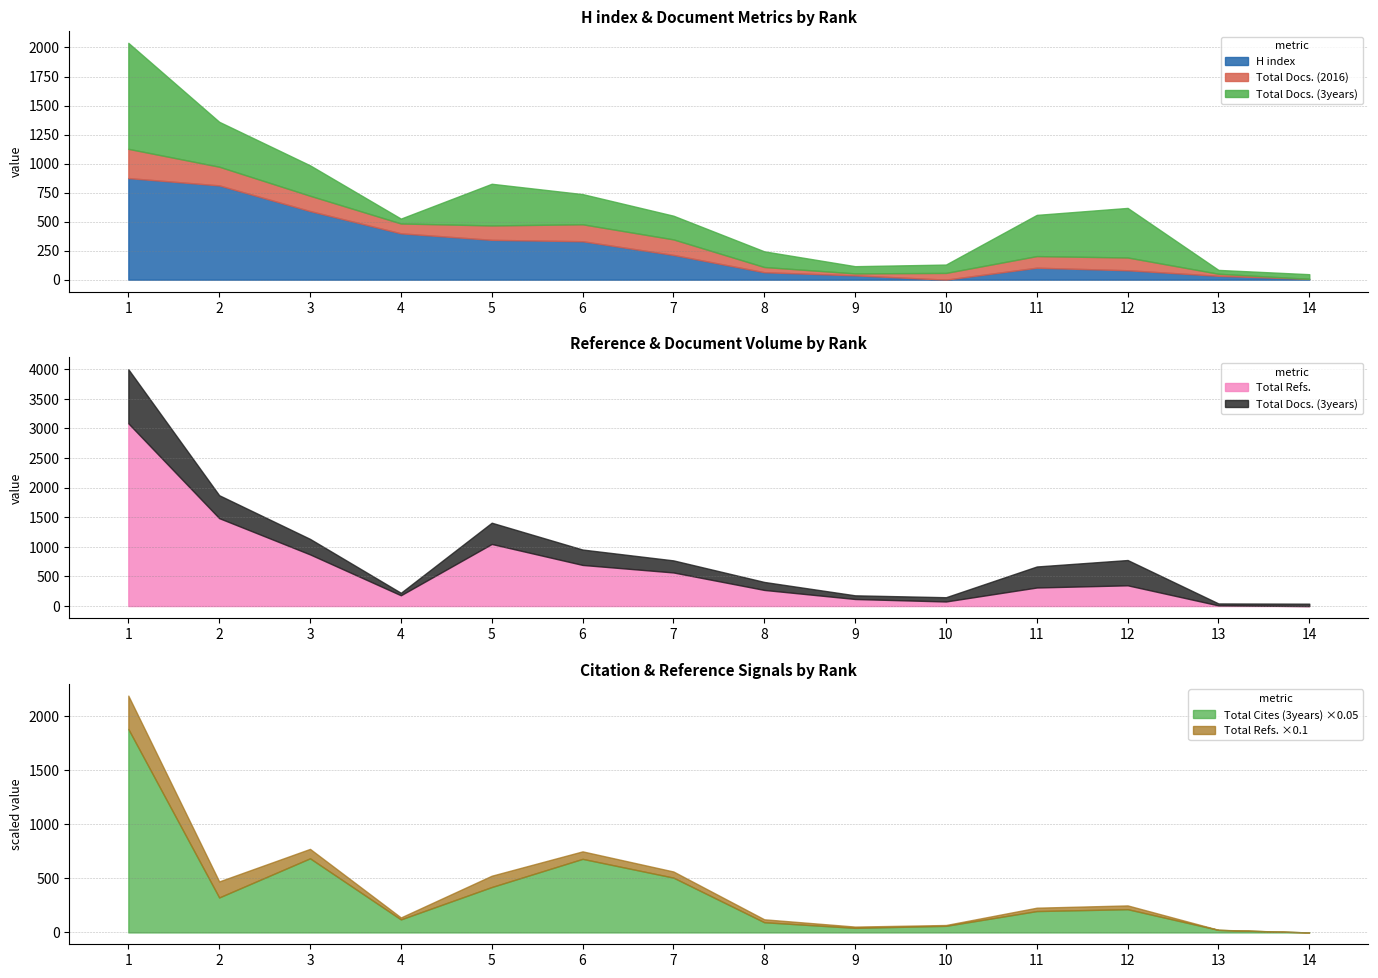

What is the average value of the Total Docs. (2016) series?

99